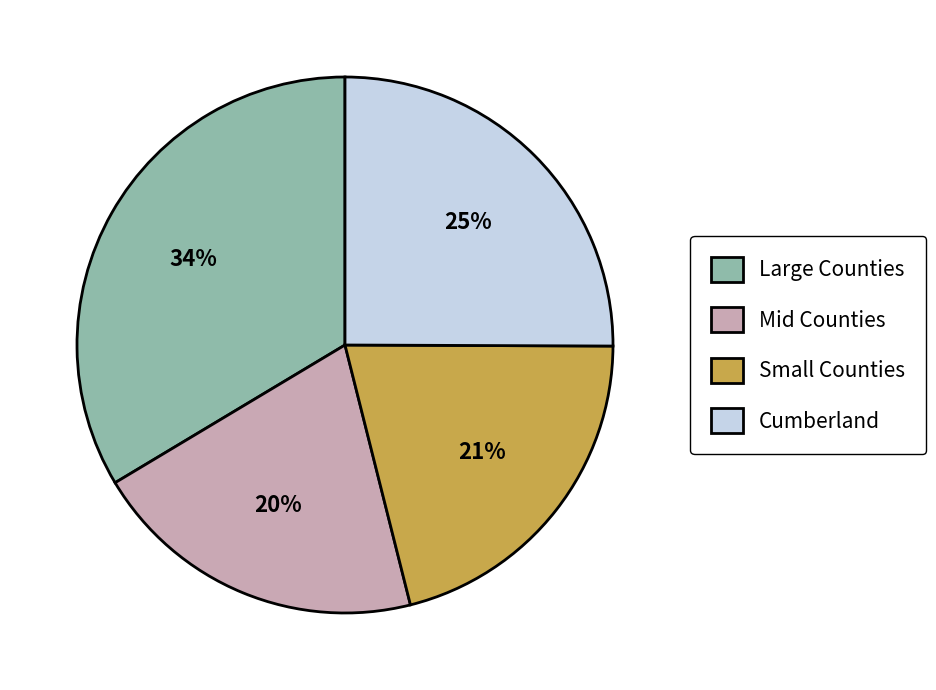

Between Large Counties and Small Counties, which is larger?

Large Counties